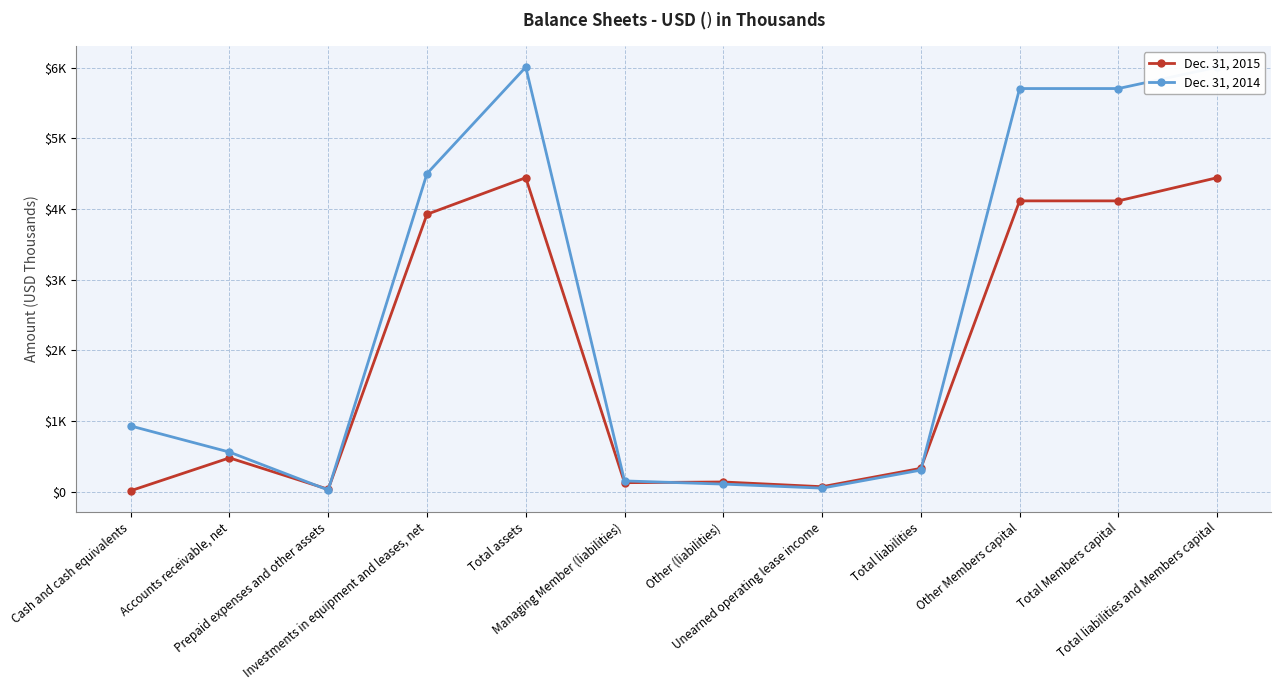

What is the label of the 6th point from the right?

Other (liabilities)